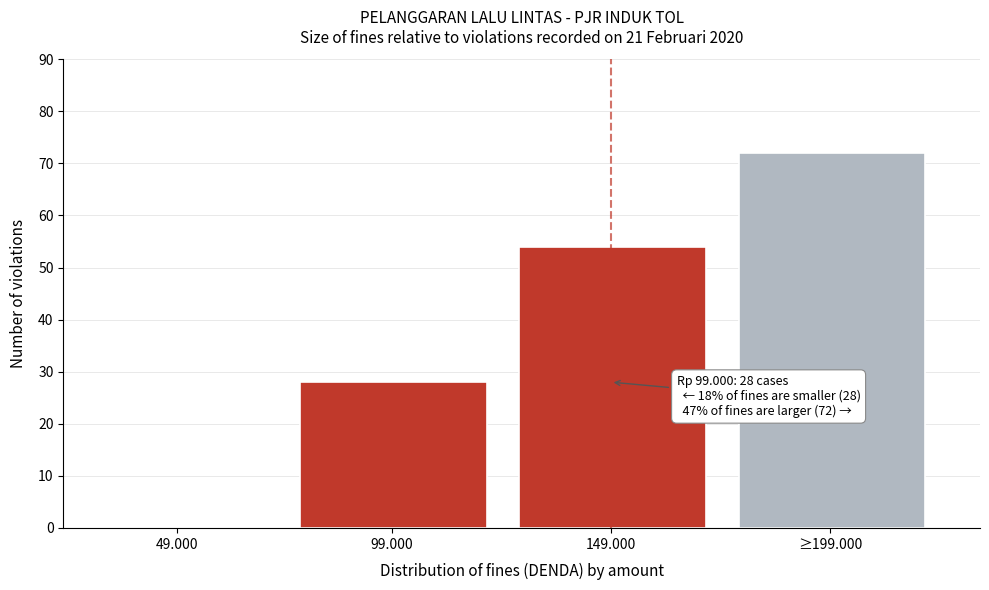

Reading right to left, what are all the values shown in this chart?

≥199.000=72	149.000=54	99.000=28	49.000=0